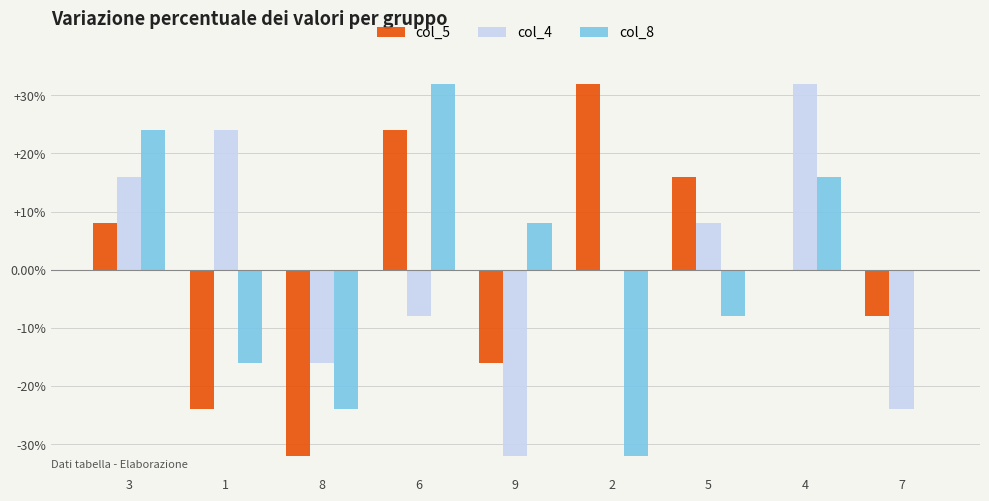

Between 1 and 9, which series saw the biggest shift?

col_4